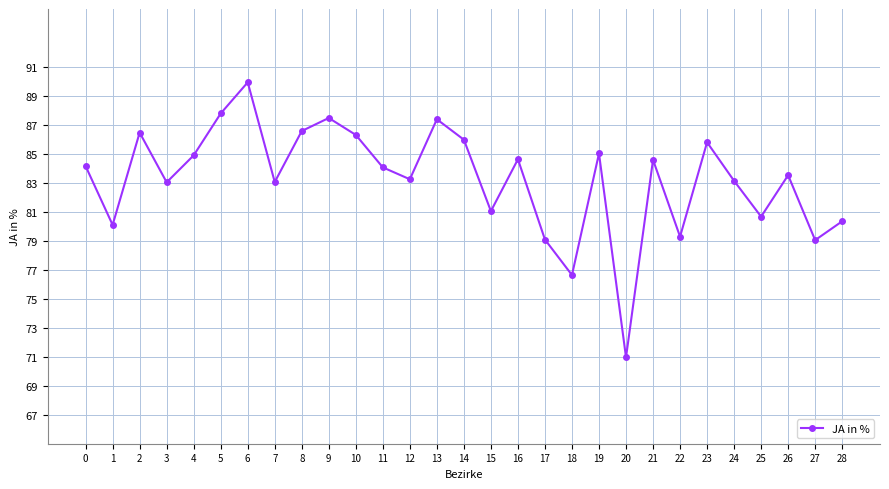

What is the value of the 3rd point from the left?

86.5